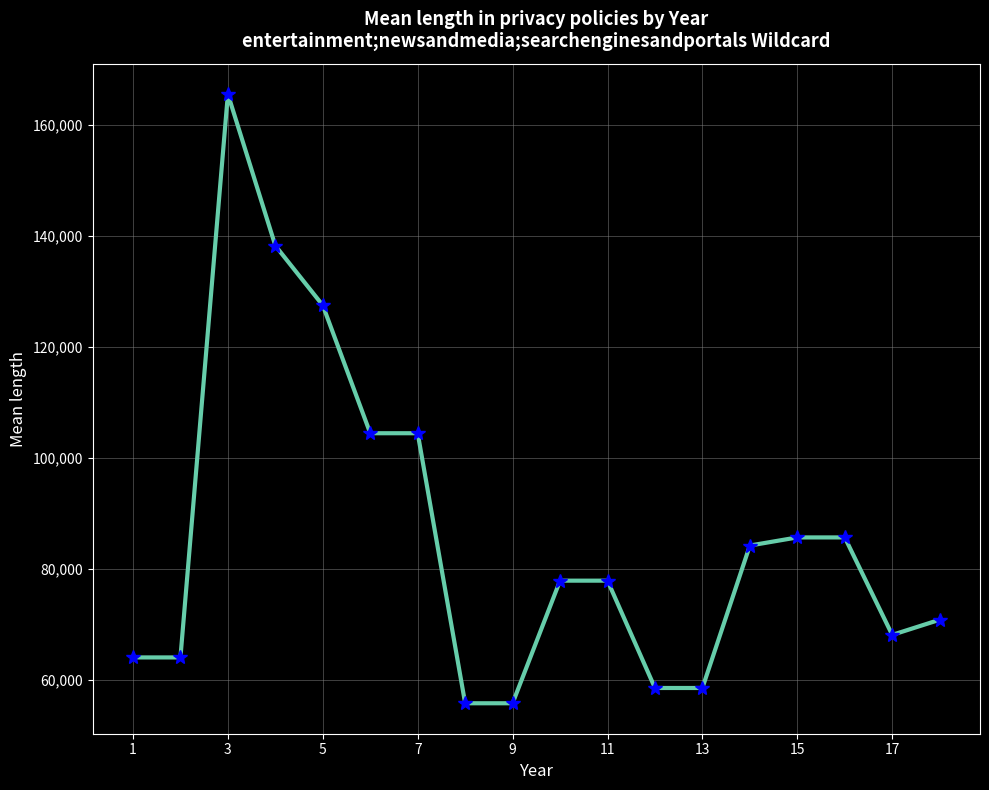

What is the average value?

85959.3